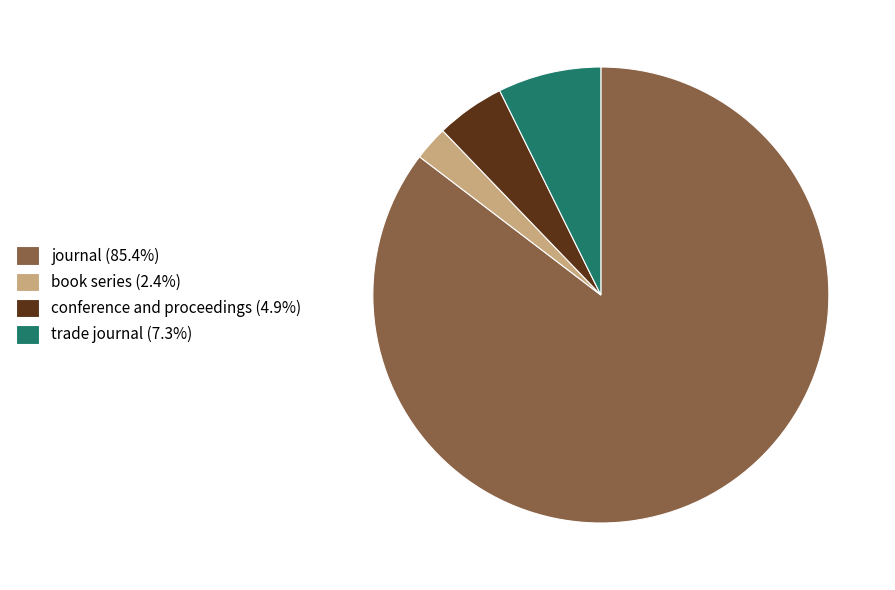

What is the ratio of the value at trade journal (7.3%) to the value at book series (2.4%)?

3.0